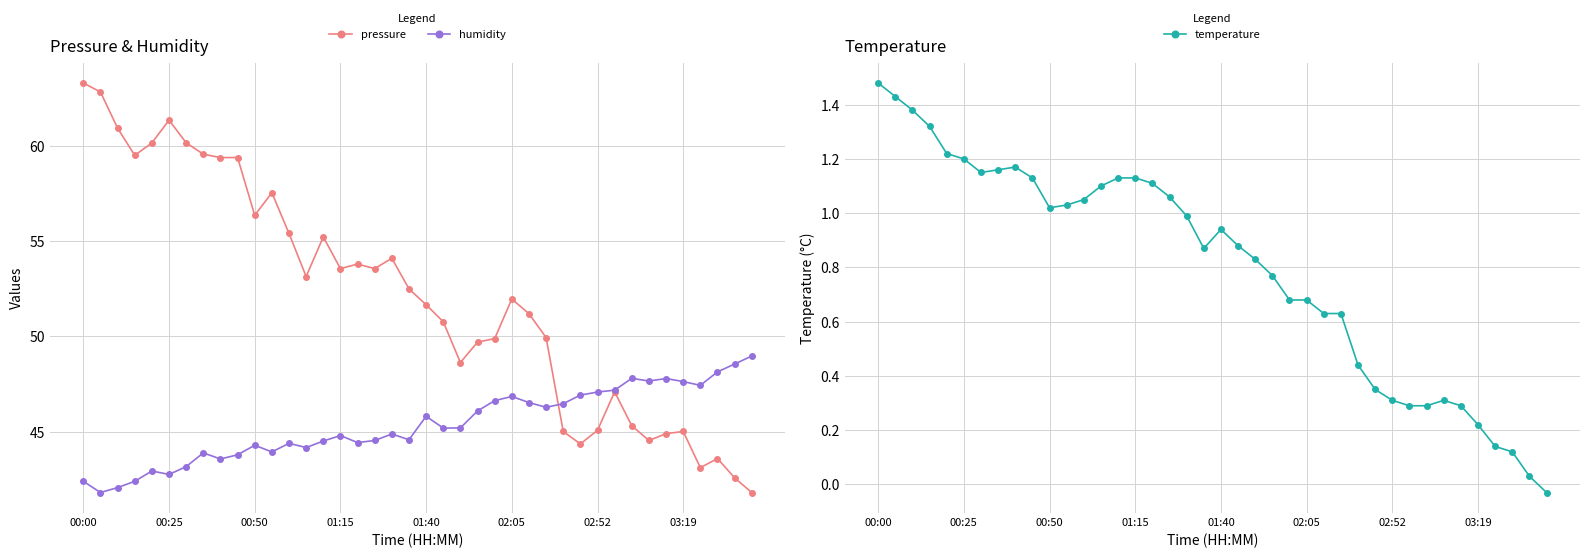

What is the average value of the temperature series?

0.8